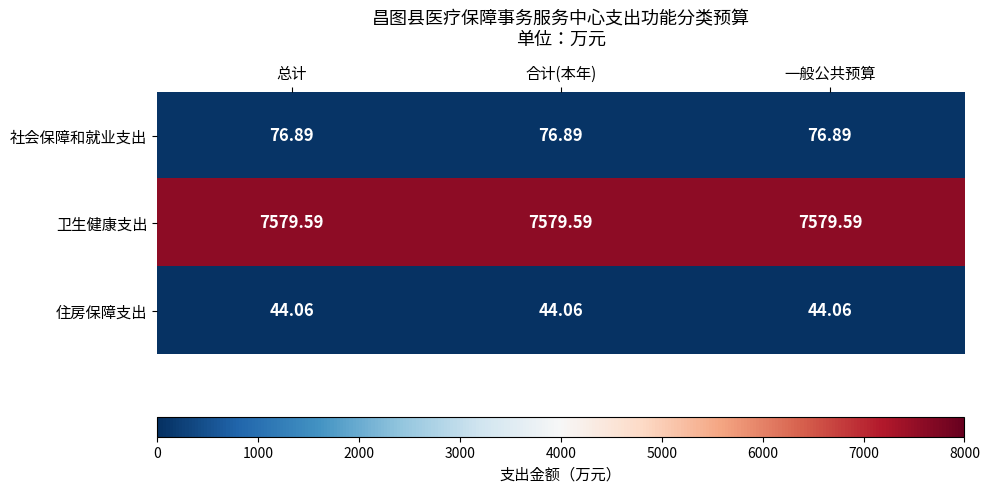

Rank the series at 一般公共预算 from lowest to highest value.

住房保障支出, 社会保障和就业支出, 卫生健康支出